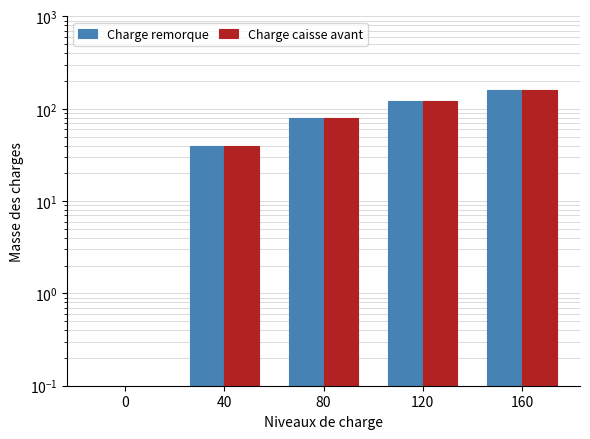

What is the sum of the Charge remorque values at 40 and 120?

160